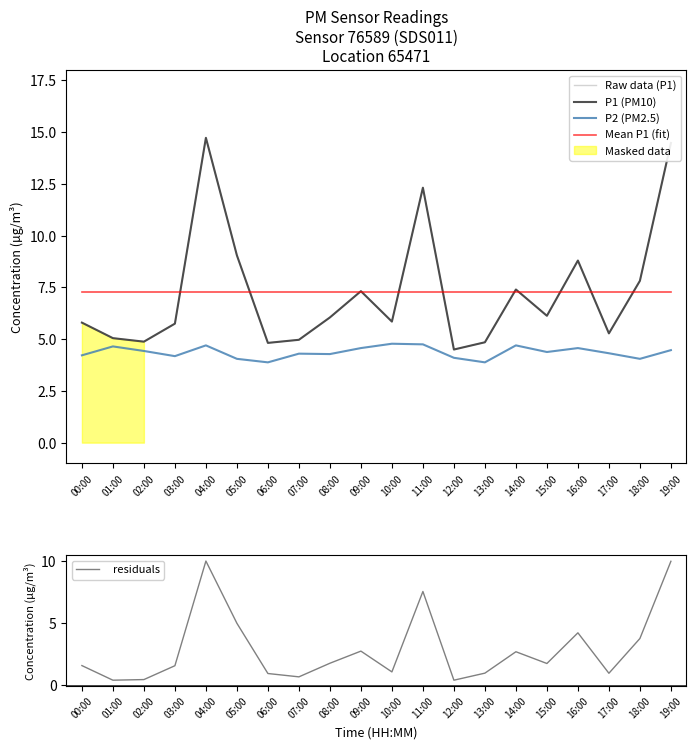

What is the sum of all   residuals values?

58.6